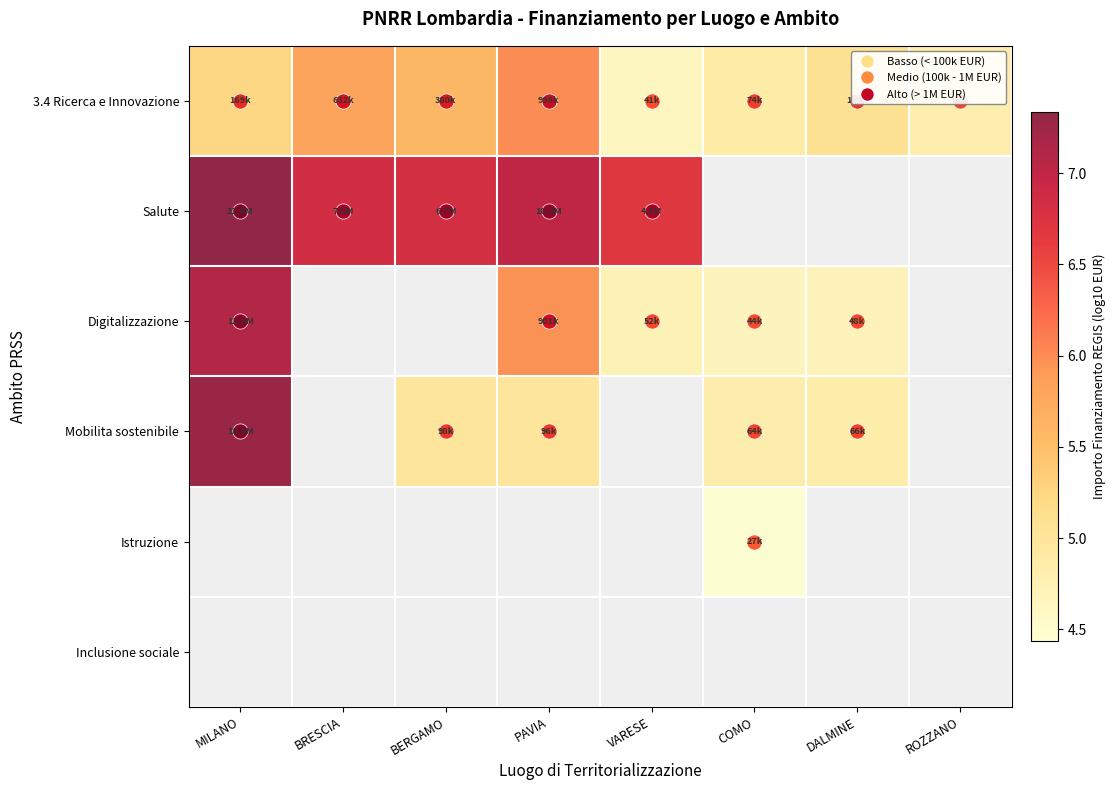

What is the difference between the maximum and minimum values in the 3.4 Ricerca e Innovazione series?

1.4